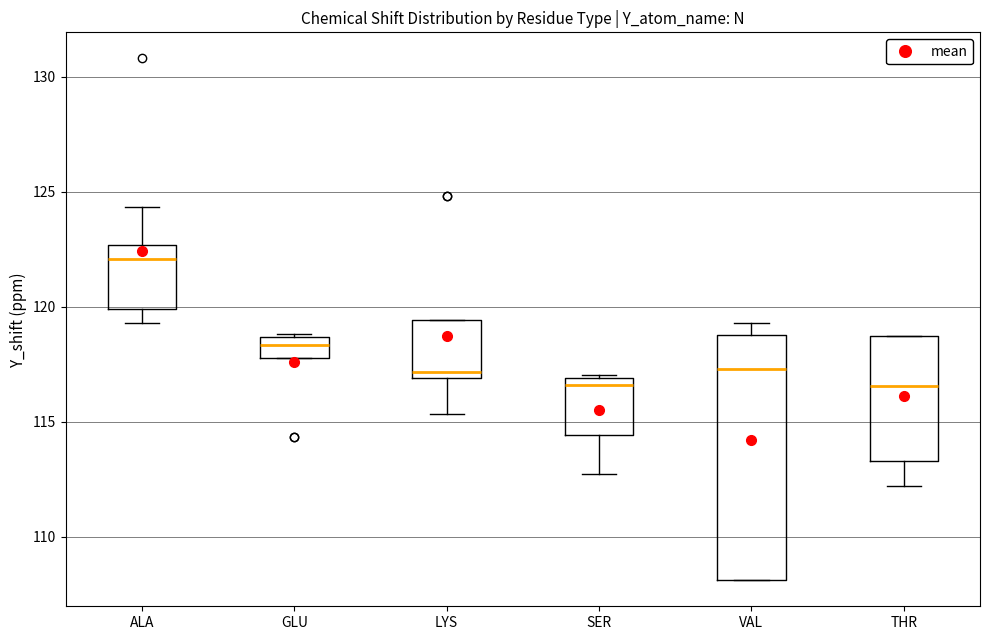

Reading left to right, transcribe this box plot: for each box, give where its median line is, the range the box spans, and where its two whiskers end, as read against the y-axis. The values are not printed on the chart, so give them approximately, as read against the axis.

ALA: median 122.0, box 120.0 to 122.5, whiskers 119.5 to 124.5
GLU: median 118.5 (inside the box), box 118.0 to 118.5, whiskers 118.0 to 119.0
LYS: median 117.0 (just above the box's lower edge), box 117.0 to 119.5, whiskers 115.5 to 119.5
SER: median 116.5, box 114.5 to 117.0, whiskers 112.5 to 117.0
VAL: median 117.5, box 108.0 to 119.0, whiskers 108.0 to 119.5
THR: median 116.5, box 113.5 to 118.5, whiskers 112.0 to 118.5